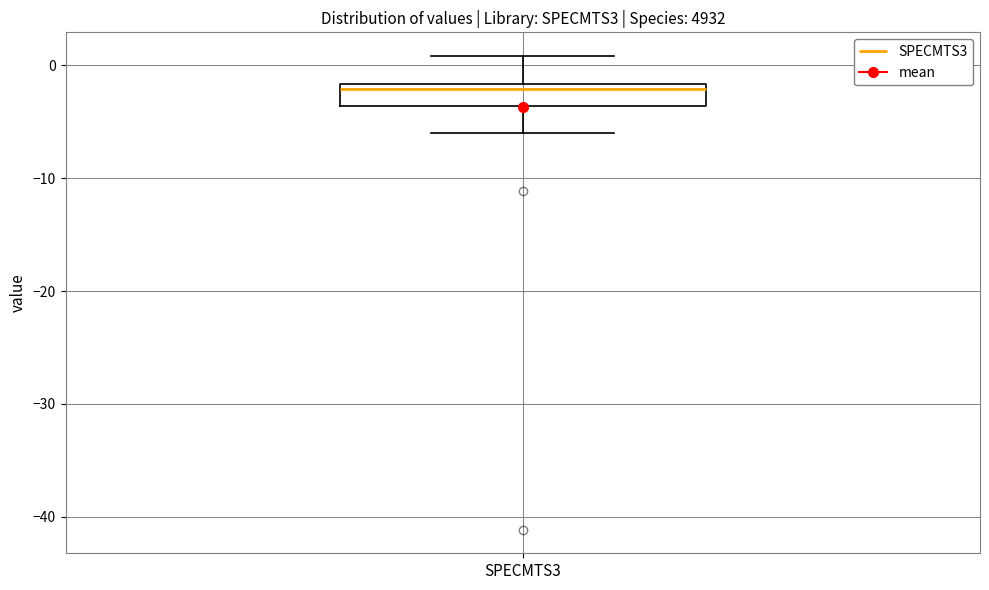

Where is the lower edge of the box for SPECMTS3 on the y-axis? The values are not printed on the chart, so give them approximately, as read against the axis.

-4